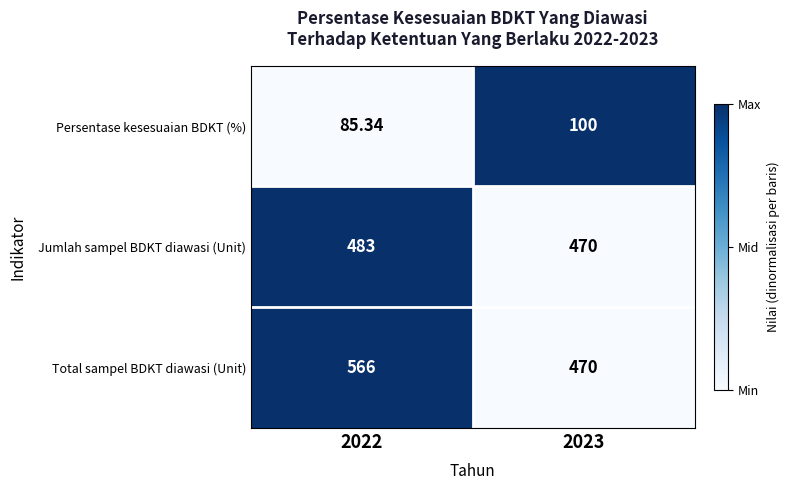

Rank the series by their maximum value, from lowest to highest.

Persentase kesesuaian BDKT (%), Jumlah sampel BDKT diawasi (Unit), Total sampel BDKT diawasi (Unit)